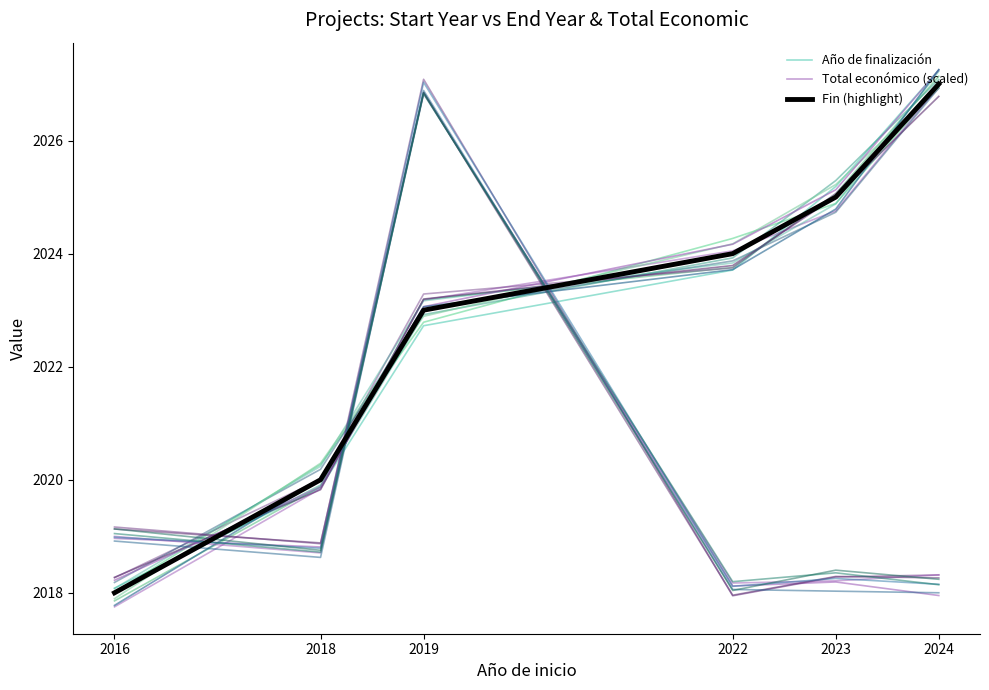

True or false: Total económico (scaled) has more than 1 interior local peaks.

True